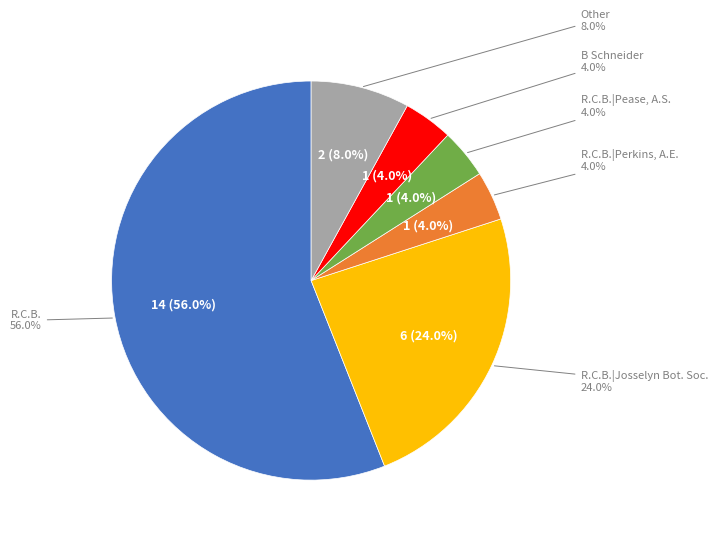

Which category has the smallest portion of the pie?

R.C.B.|Perkins, A.E.